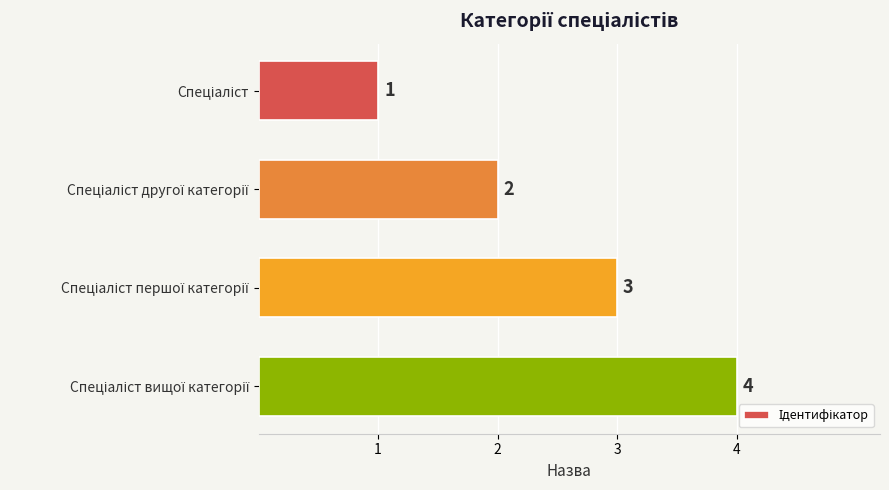

Are the bars grouped side by side (vs. stacked)?

No